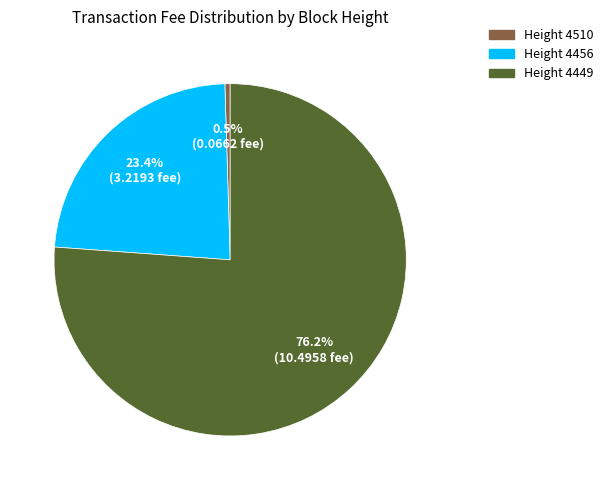

Does any single category account for the majority?

Yes